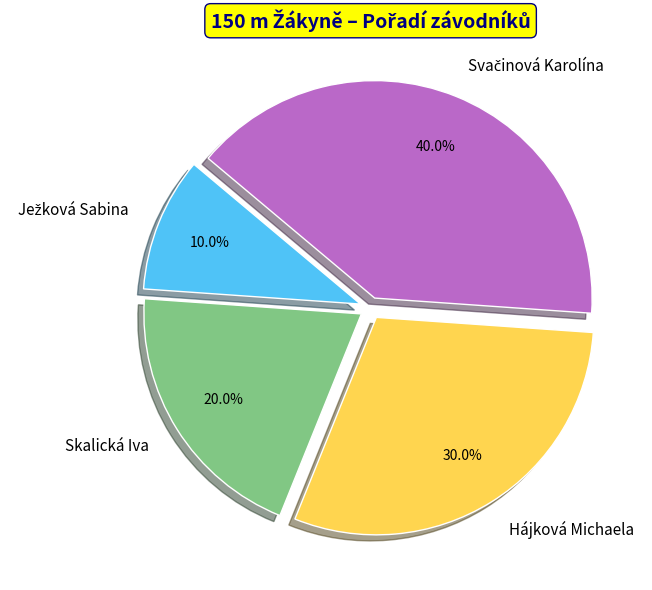

Does Skalická Iva represent more than half of the total?

No